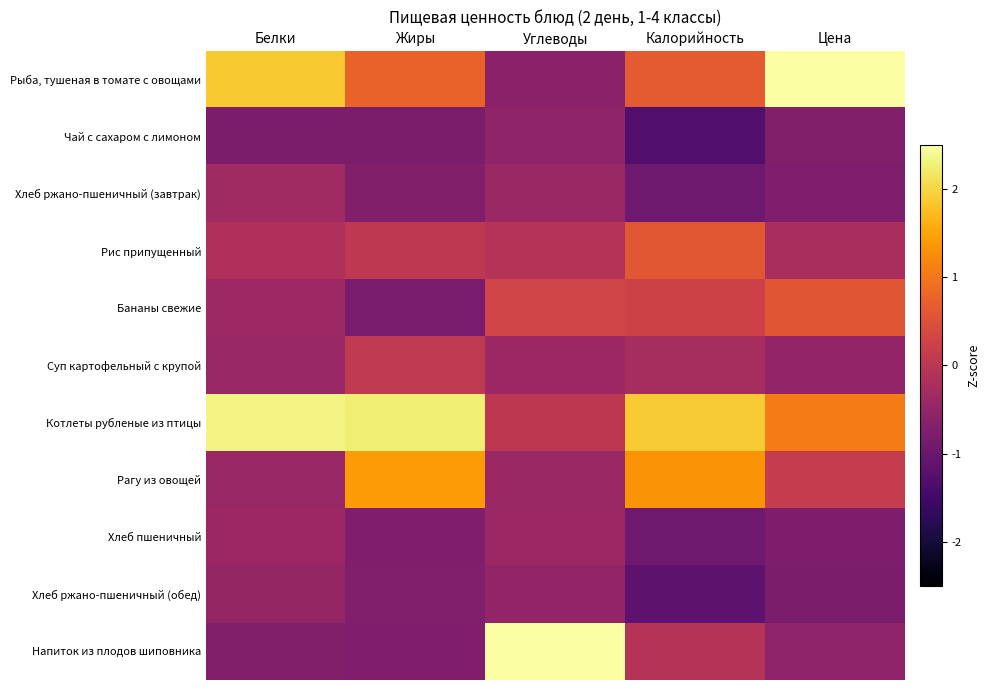

At which category is the sum across all series the highest?

Белки